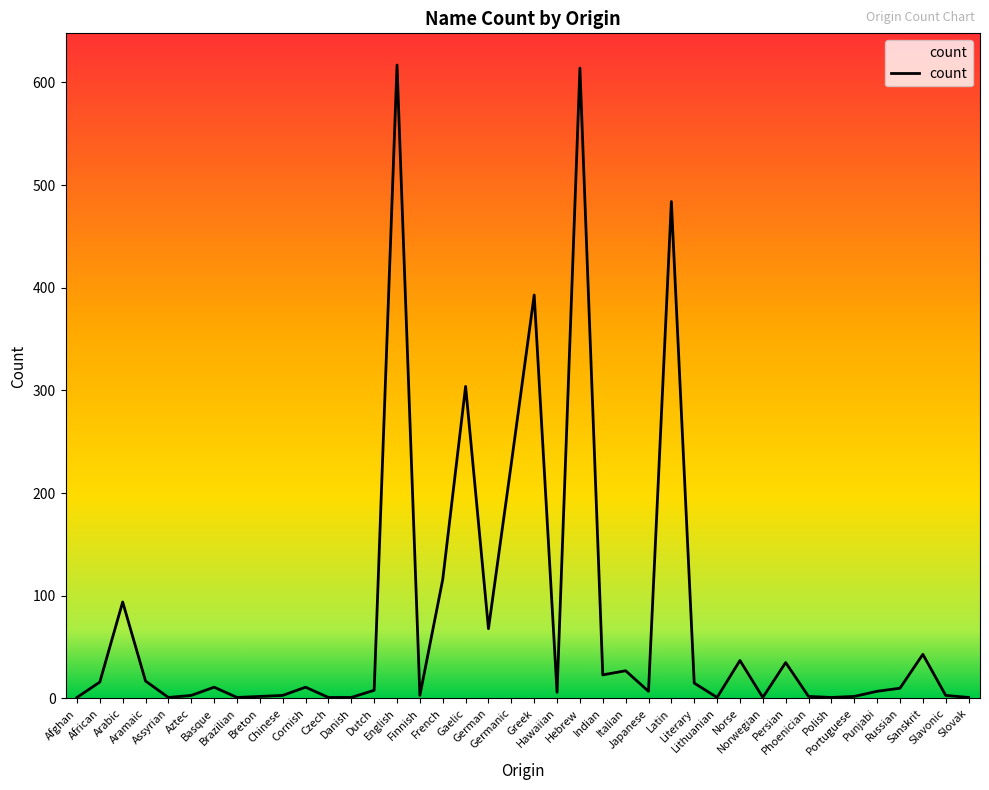

Count the number of categories in the chart.

40